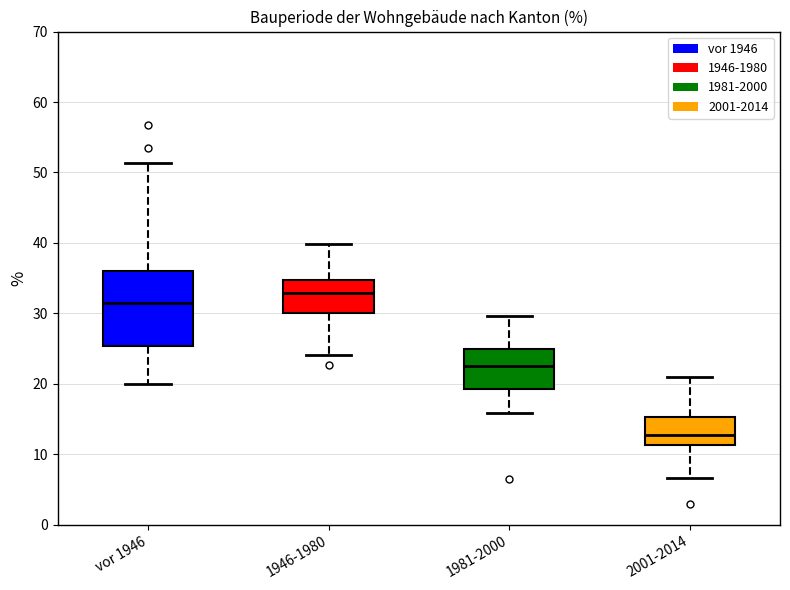

Reading left to right, read every box against the y-axis: the position of its median line, the range the box covers, and the ends of its whiskers. The values are not printed on the chart, so give them approximately, as read against the axis.

vor 1946: median 32, box 25 to 36, whiskers 20 to 51
1946-1980: median 33, box 30 to 35, whiskers 24 to 40
1981-2000: median 23, box 19 to 25, whiskers 16 to 30
2001-2014: median 13, box 11 to 15, whiskers 7 to 21